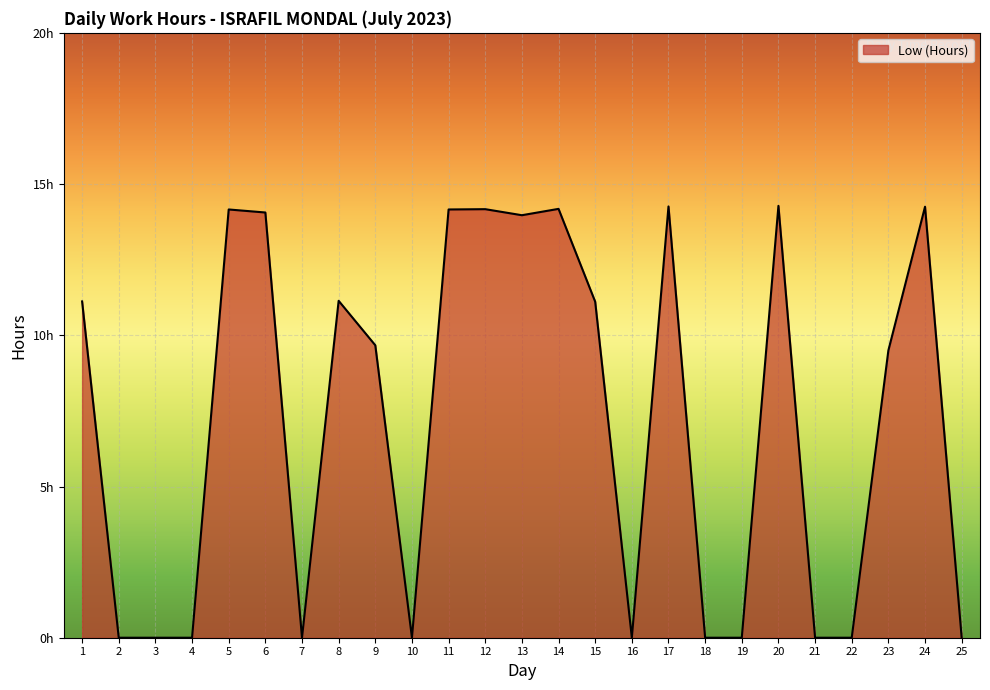

Rank the categories by value from lowest to highest.

2, 3, 4, 7, 10, 16, 18, 19, 21, 22, 25, 23, 9, 15, 1, 8, 13, 6, 5, 11, 12, 14, 24, 17, 20